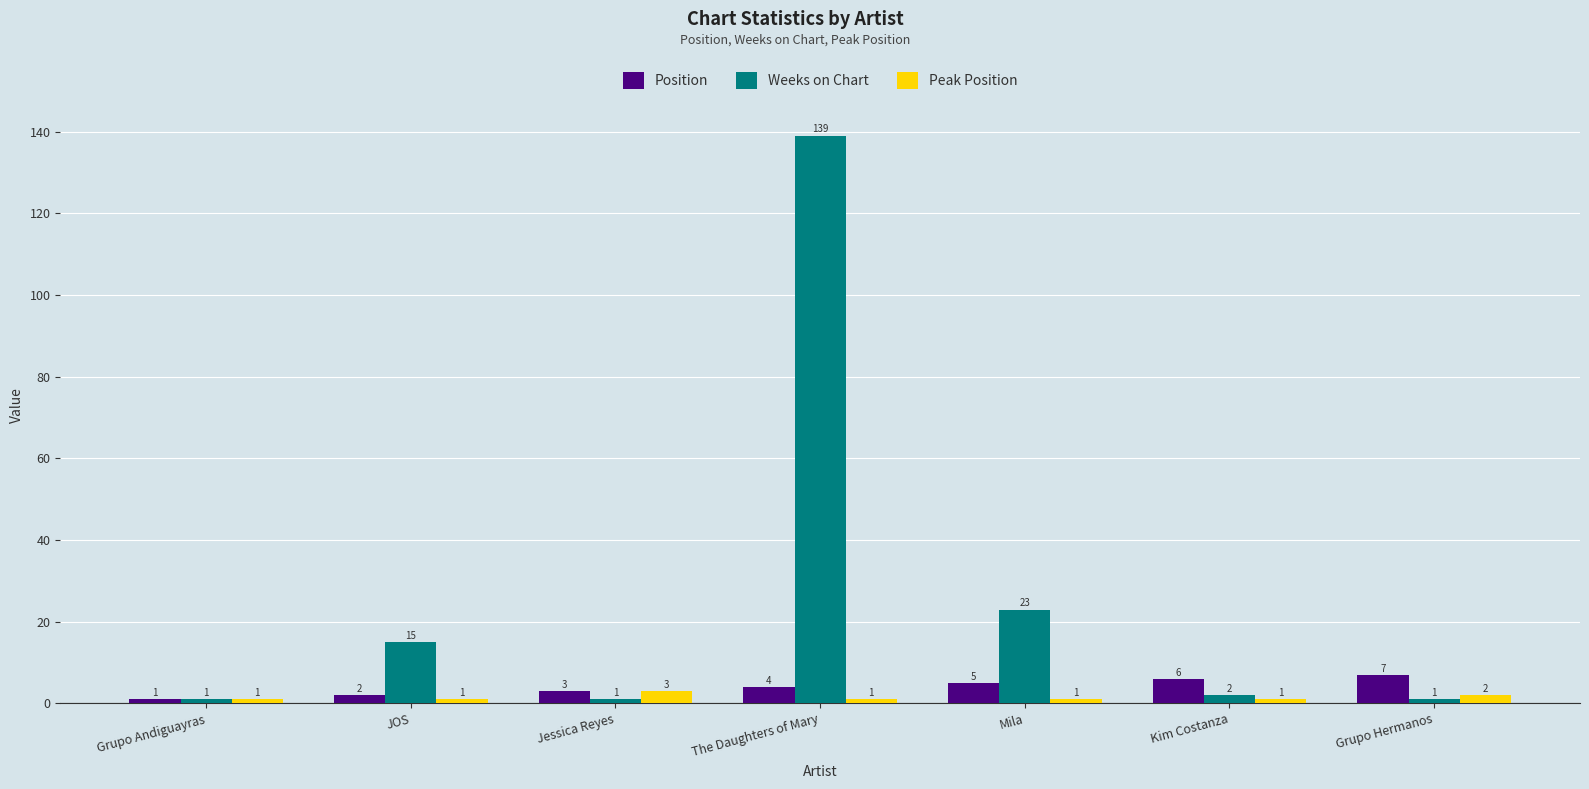

What is the label of the 6th bar from the left?

Kim Costanza